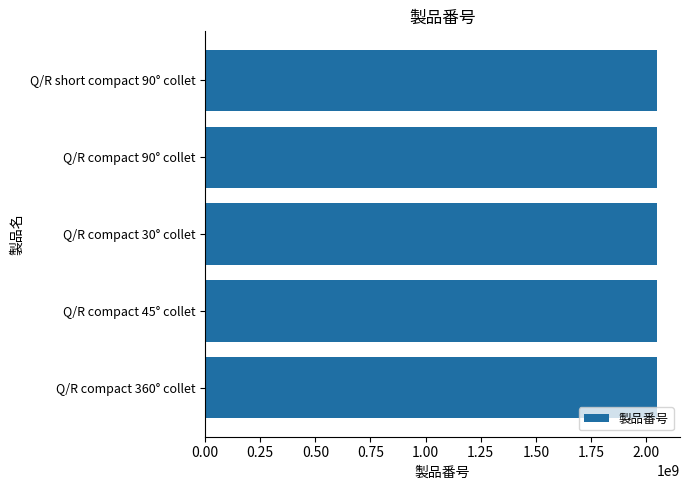

What is the sum of the values at Q/R short compact 90° collet and Q/R compact 45° collet?

4101043166